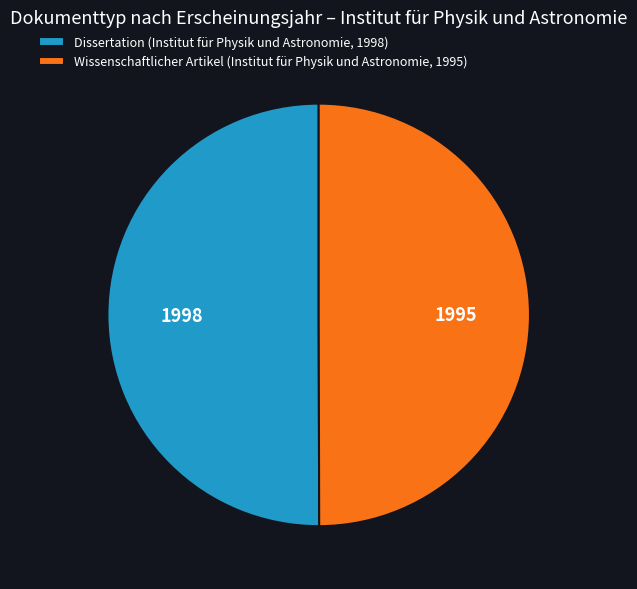

Approximately how many times larger is the value at Dissertation (Institut für Physik und Astronomie, 1998) compared to Wissenschaftlicher Artikel (Institut für Physik und Astronomie, 1995)?

1.0